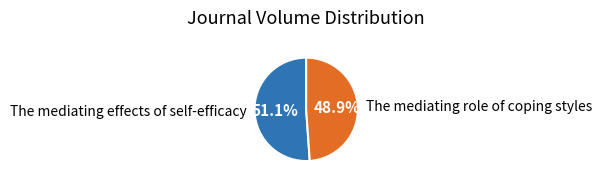

To the nearest percent, what is the combined percentage of The mediating role of coping styles and The mediating effects of self-efficacy?

100%